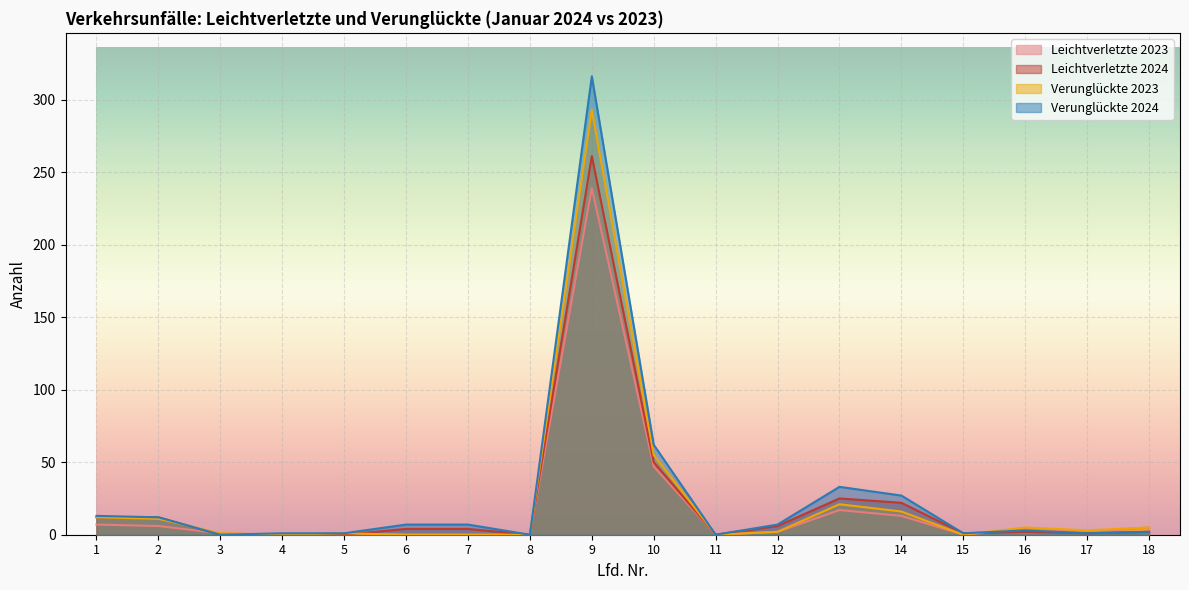

Between which two adjacent categories do Leichtverletzte 2023 and Verunglückte 2024 first intersect?

2 and 3